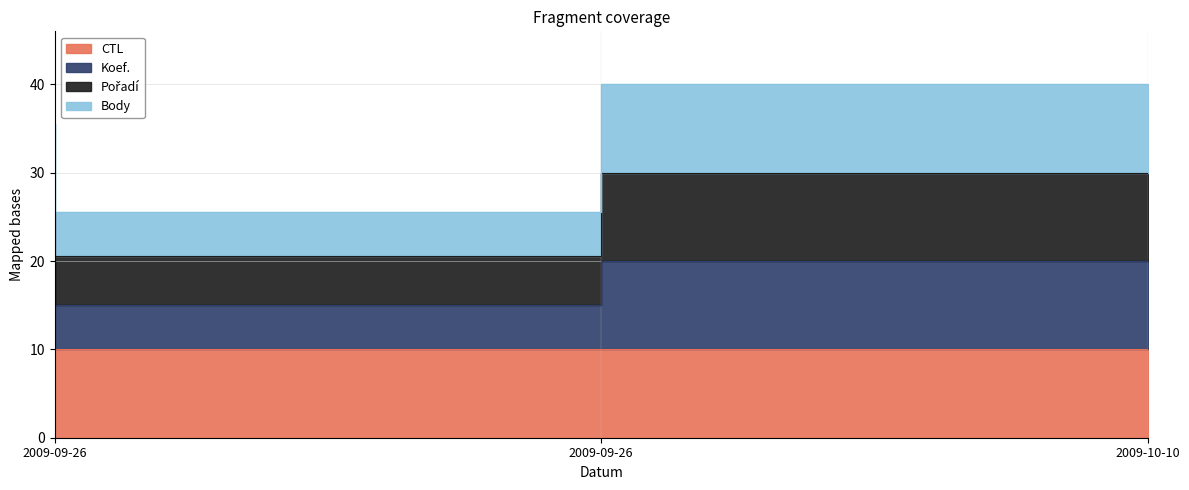

Which category has the highest value in the Koef. series?

2009-10-10